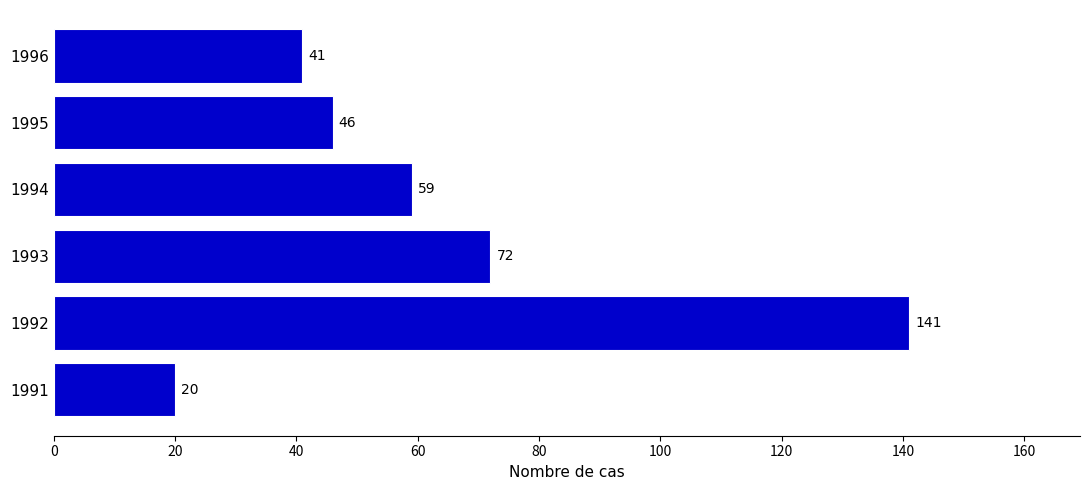

What is the difference between the maximum and minimum values?

121